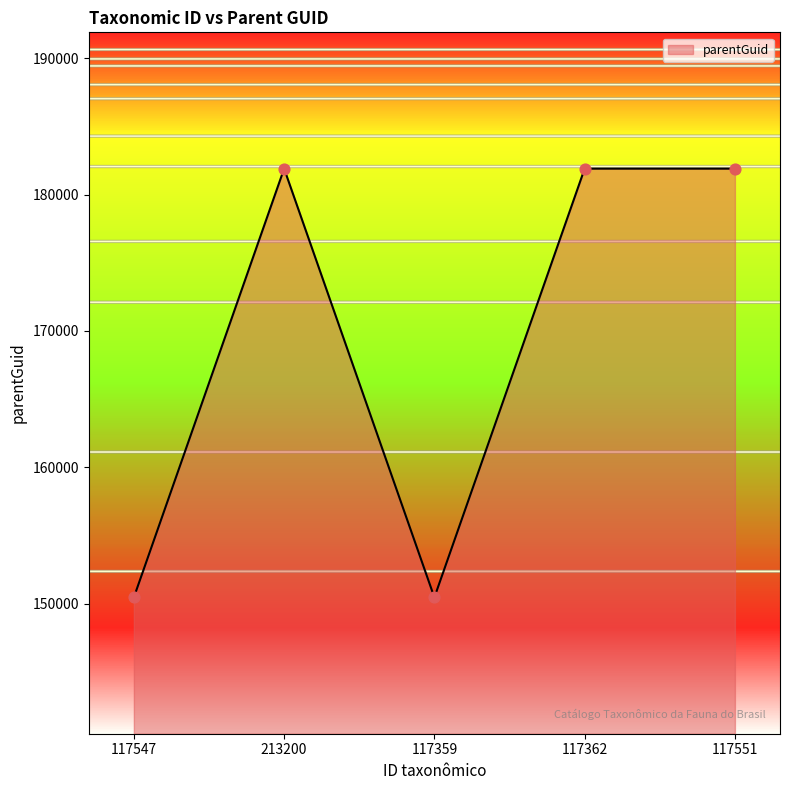

Approximately how many times larger is the value at 117547 compared to 117551?

0.8